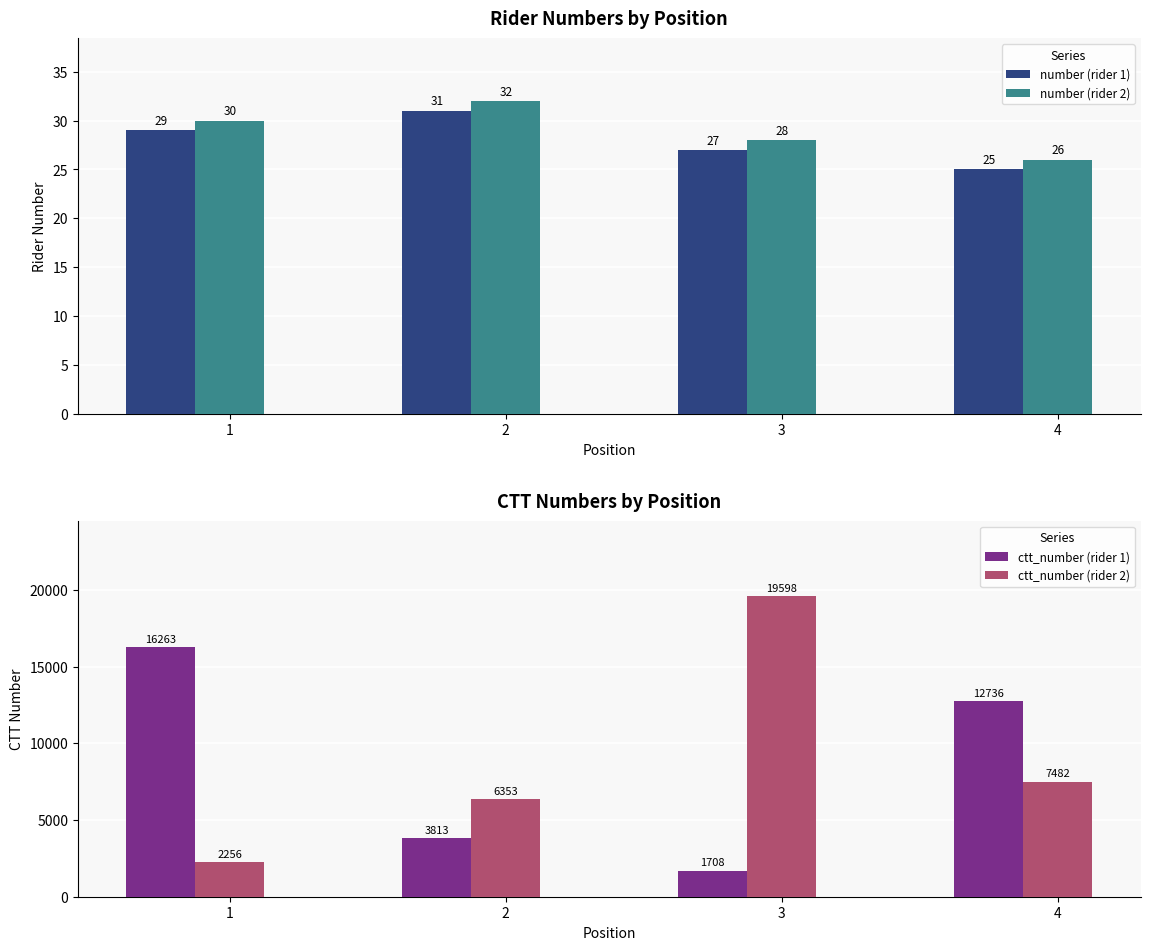

True or false: ctt_number (rider 2) has a value of 6353 at 2.

True